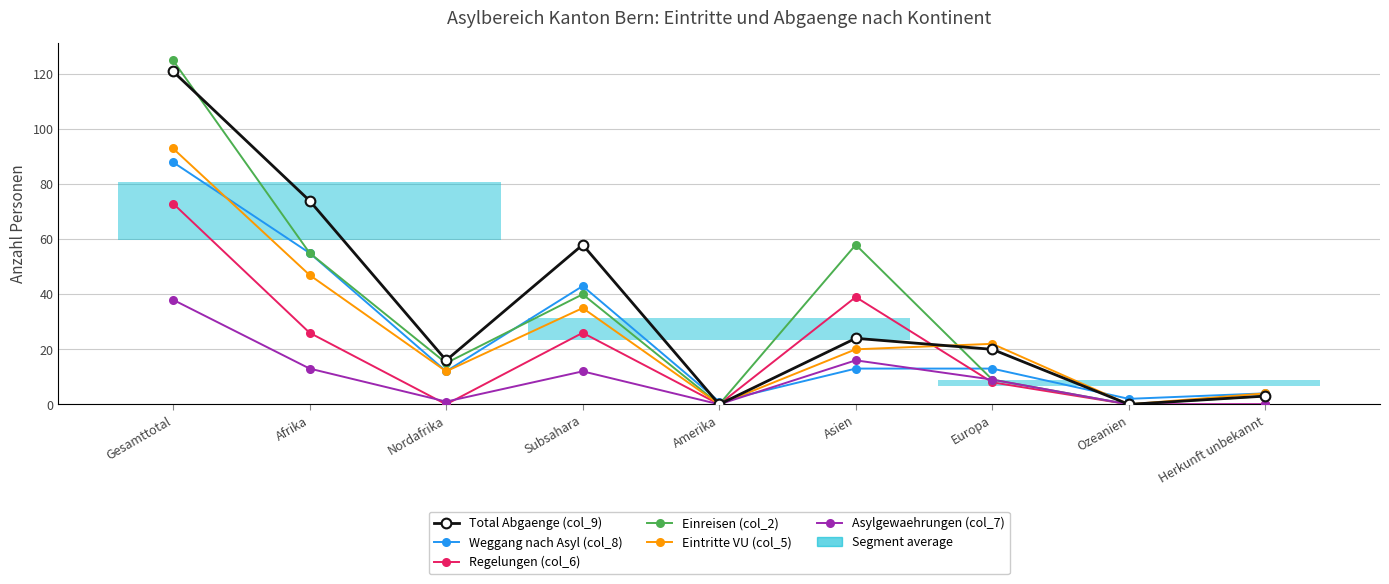

At which category does Weggang nach Asyl (col_8) reach its first local valley?

Nordafrika